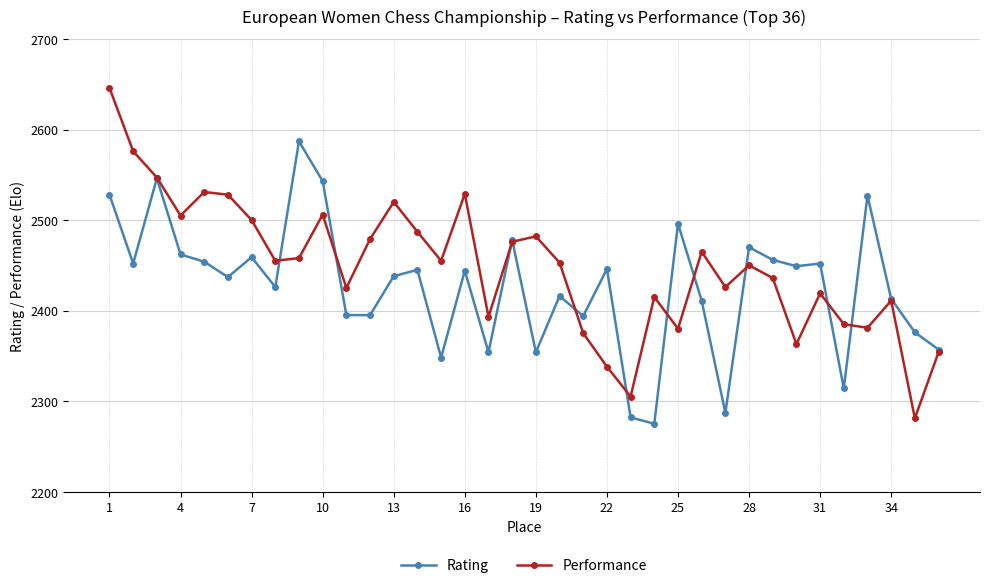

What are all the series names shown in the legend?

Rating, Performance